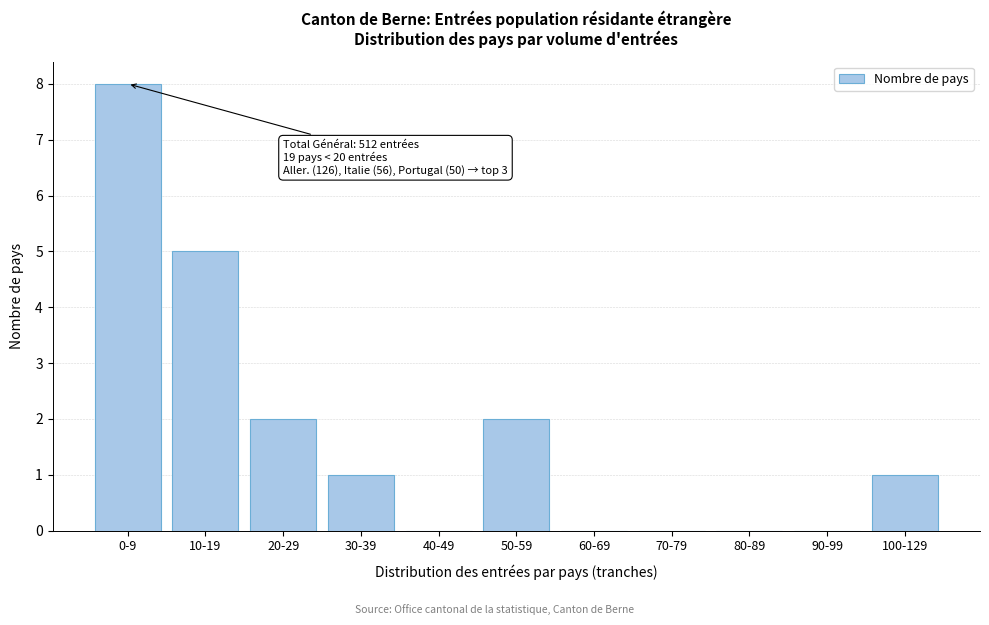

Reading left to right, extract all data points from this chart.

0-9=8	10-19=5	20-29=2	30-39=1	40-49=0	50-59=2	60-69=0	70-79=0	80-89=0	90-99=0	100-129=1